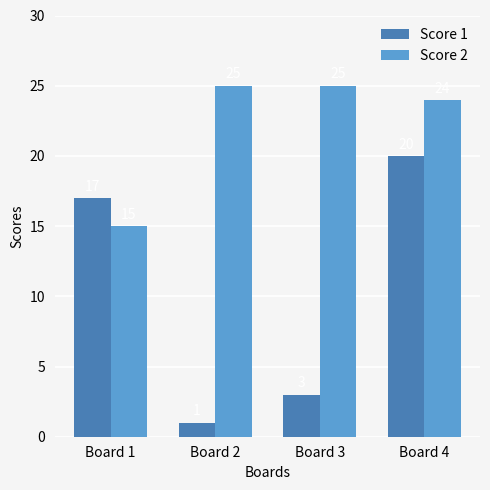

What are all the series names shown in the legend?

Score 1, Score 2